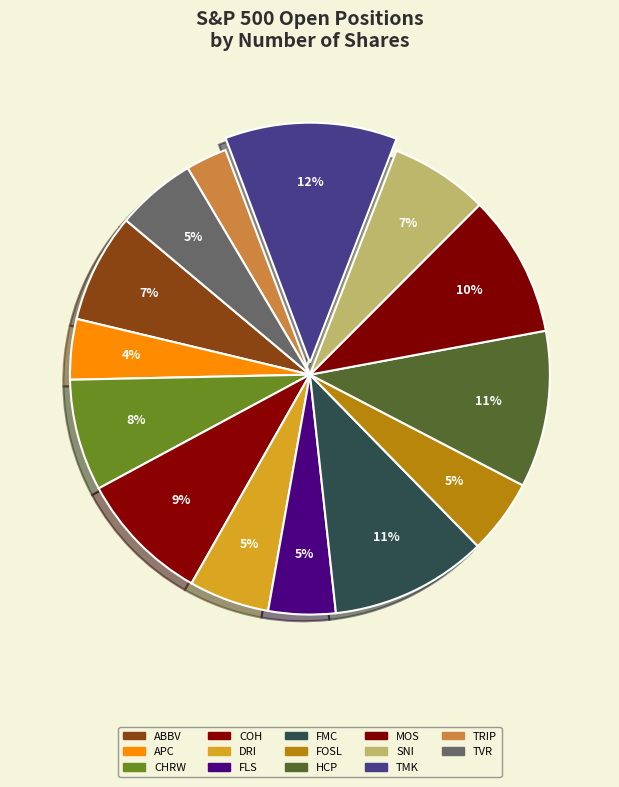

To the nearest percent, what percentage of the pie is ABBV?

7%